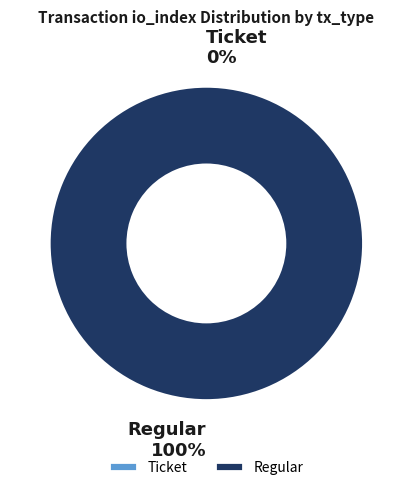

True or false: Ticket accounts for 12% of the total.

False